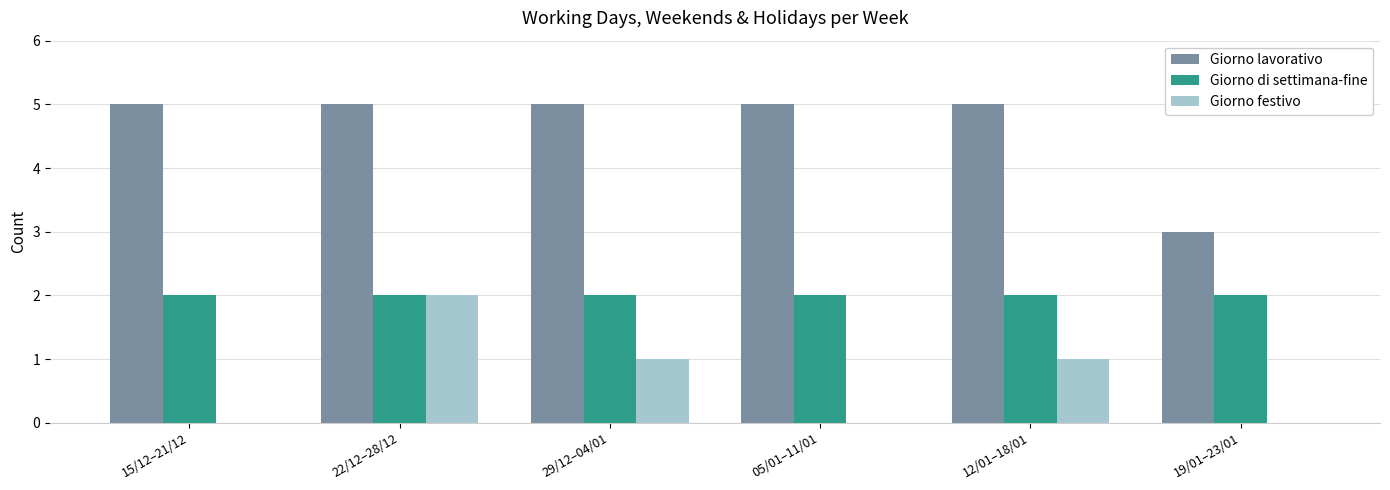

Does the chart contain stacked bars?

No